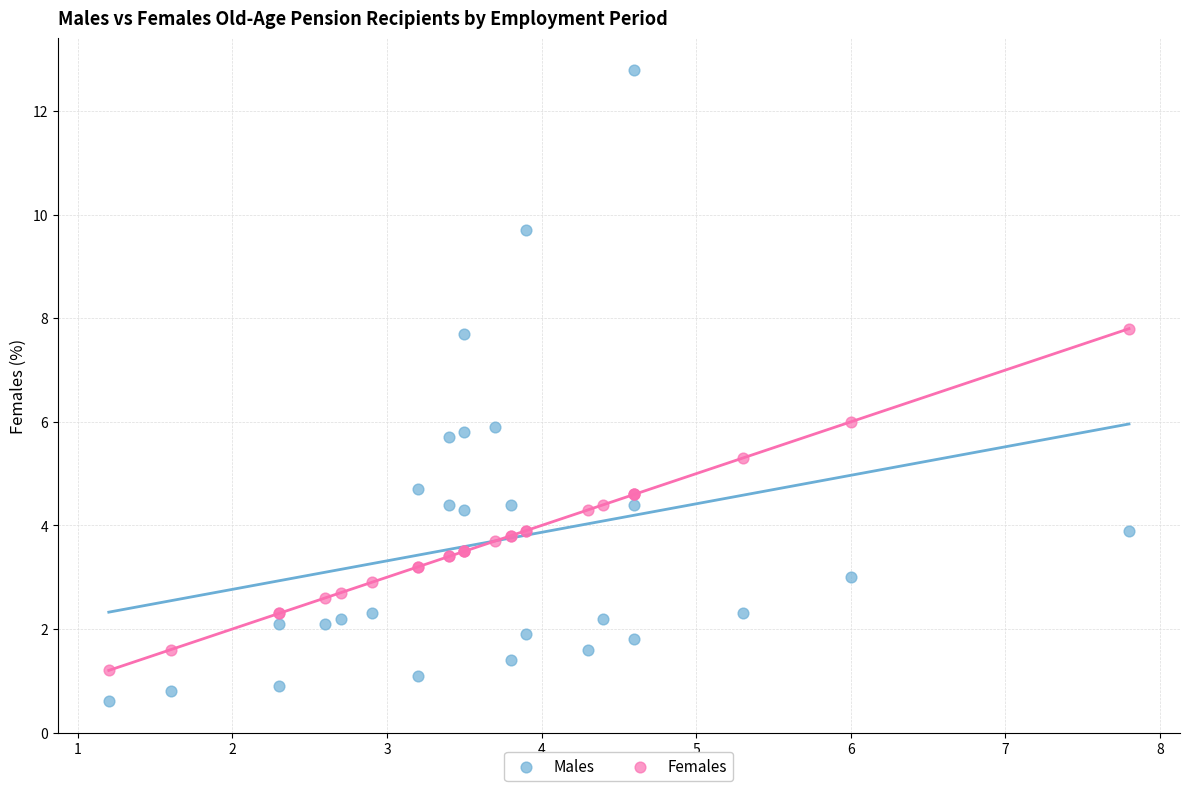

Which series has the widest spread of Y values?

Males